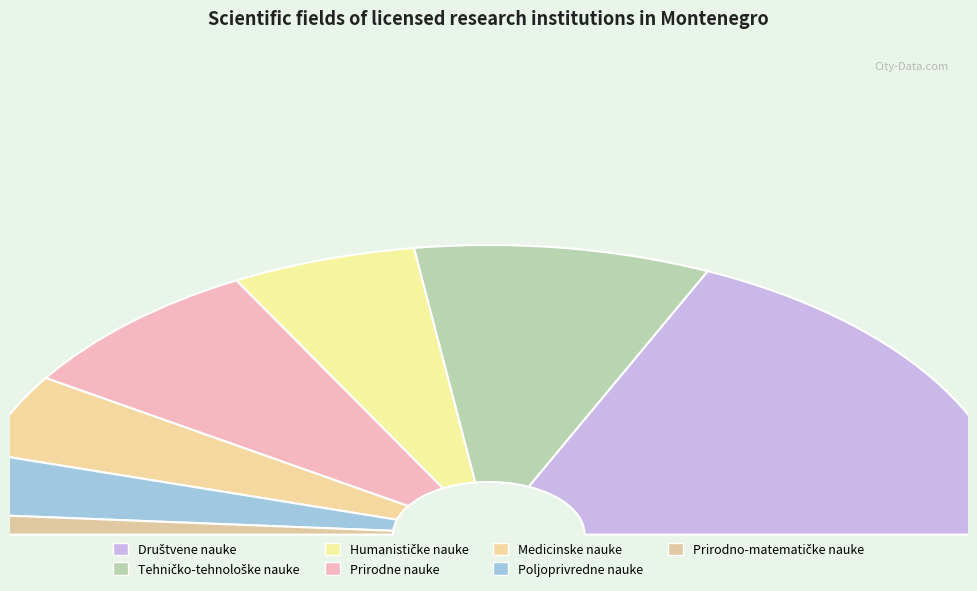

Which slice is the largest?

Društvene nauke